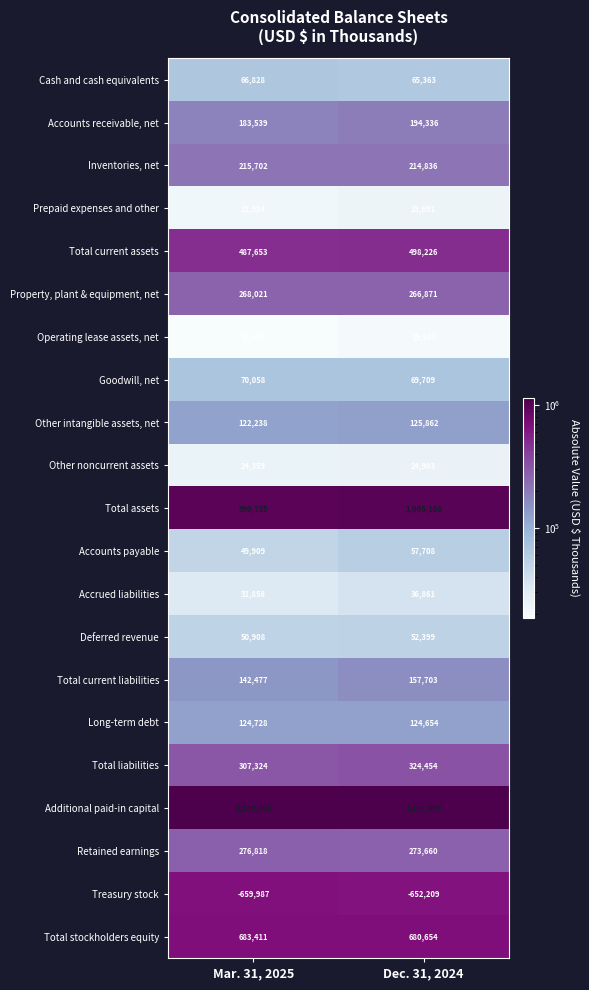

What is the average value of the Retained earnings series?

275239